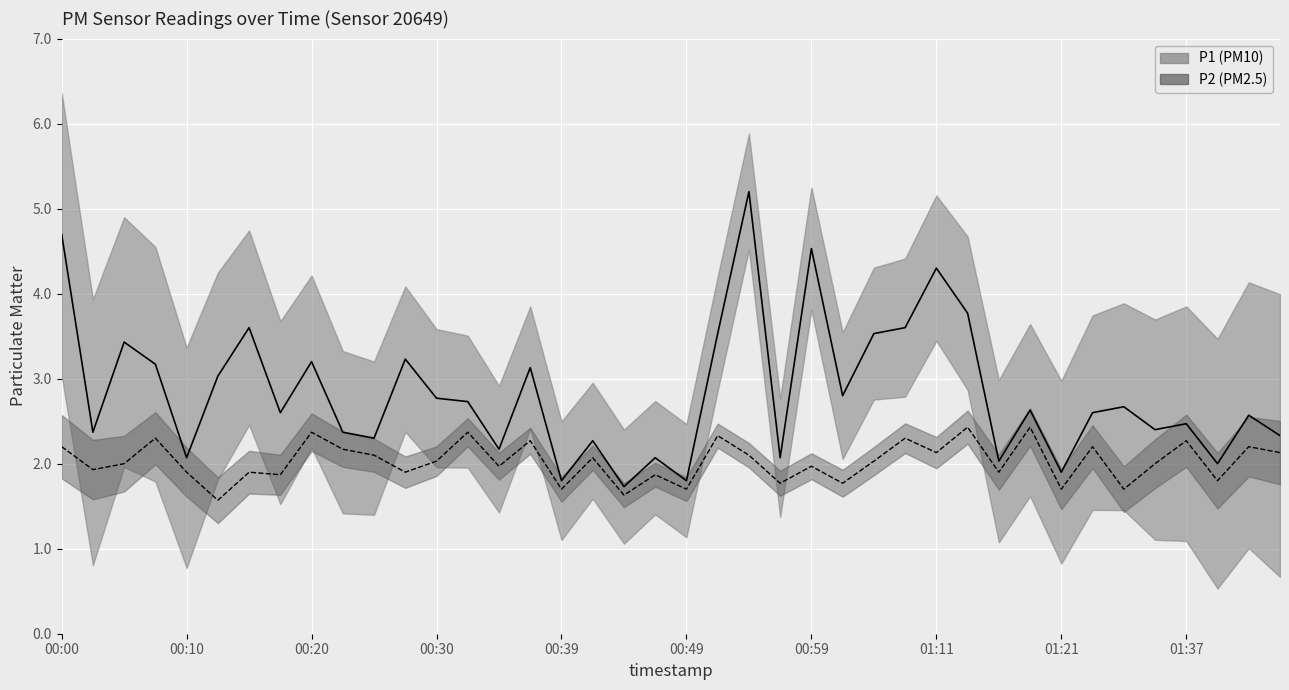

Which category has the lowest value in the P1 series?

18